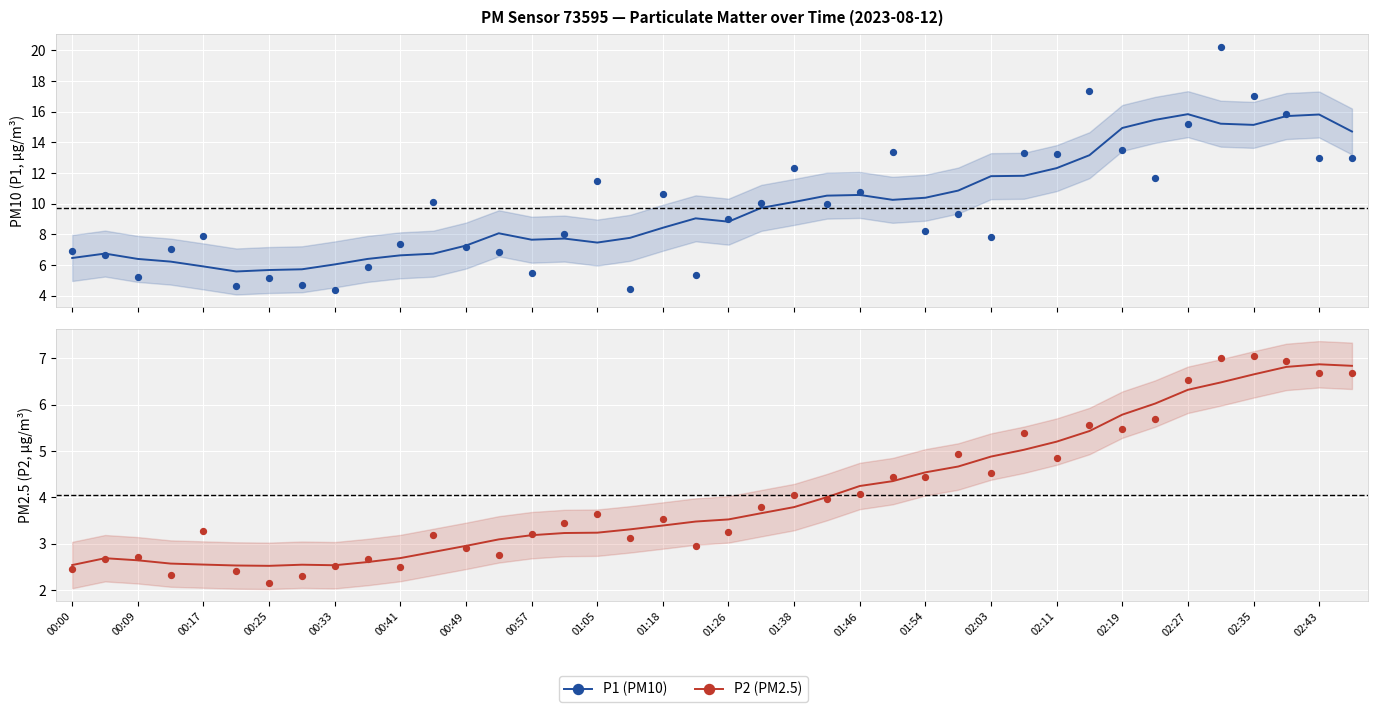

What are all the series names shown in the legend?

P1, P2